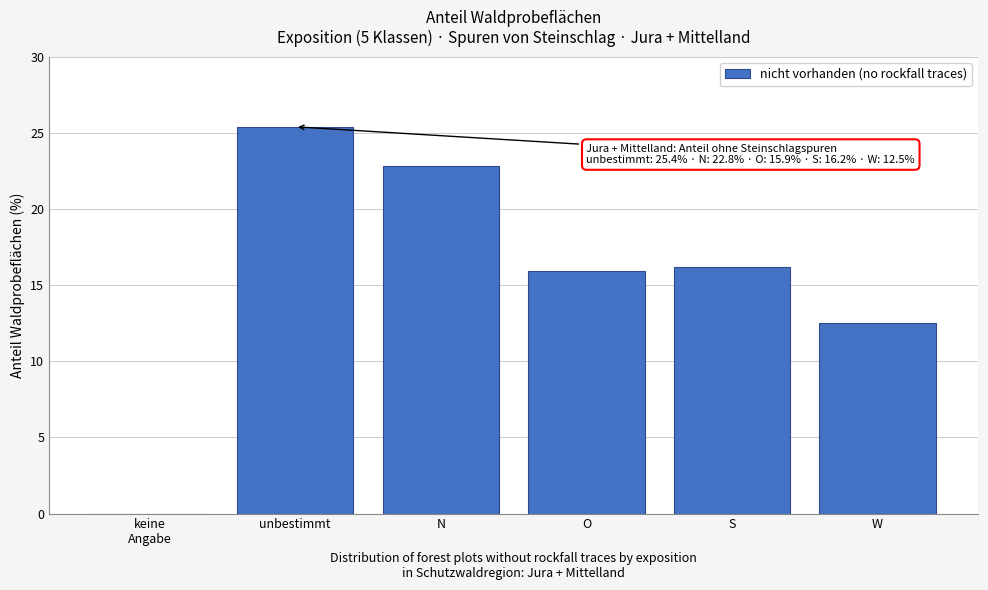

What is the sum of all values?

92.8